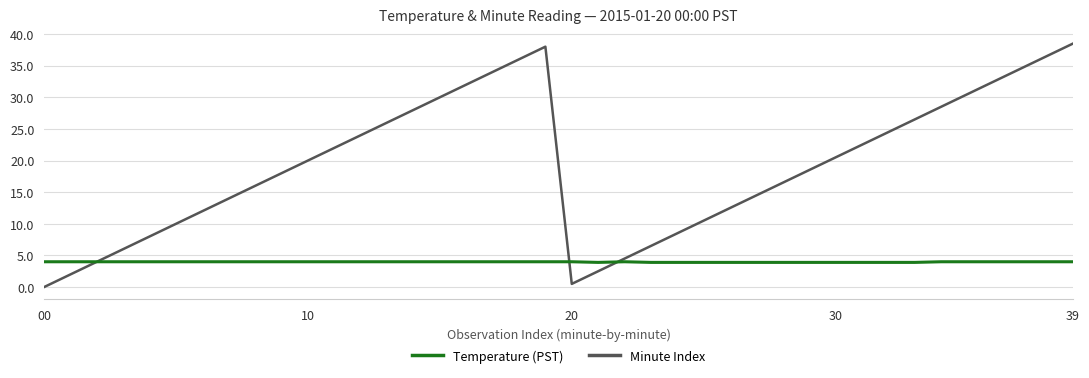

What is the maximum value shown in the chart?

38.5